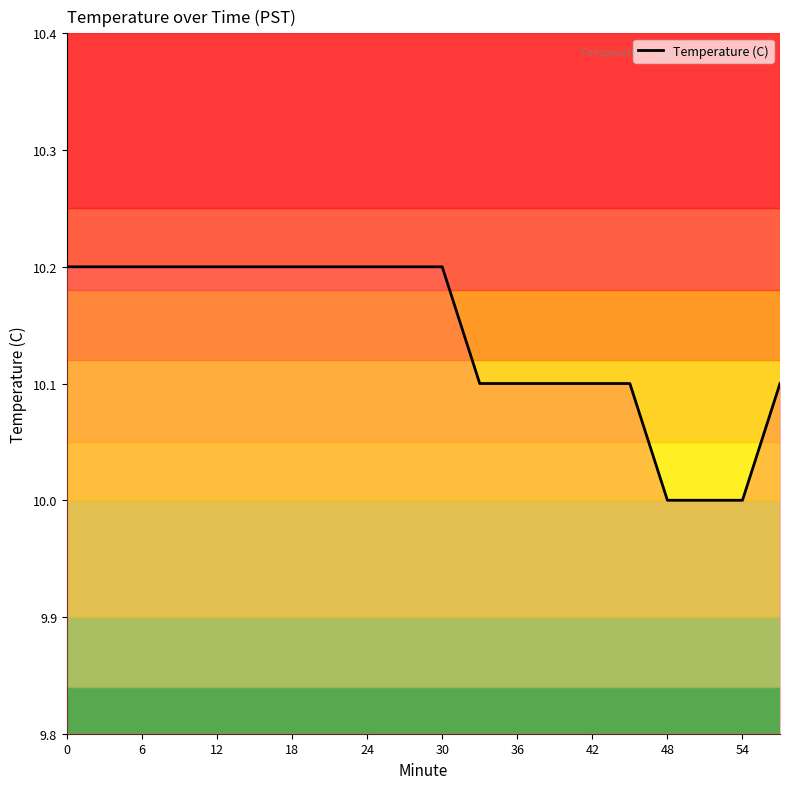

What is the greatest value displayed?

10.2